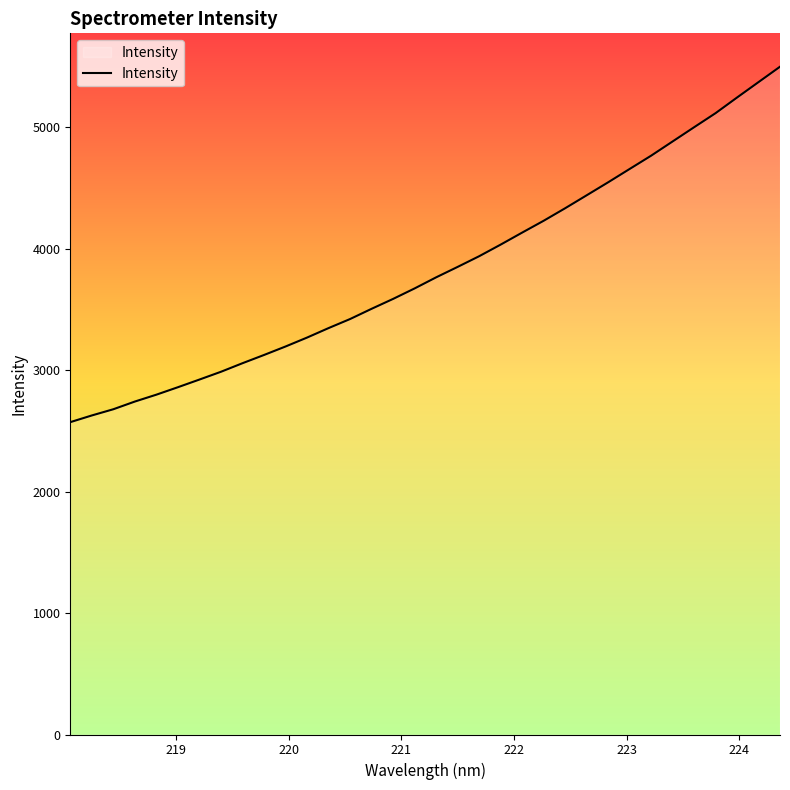

What is the greatest value displayed?

5498.7